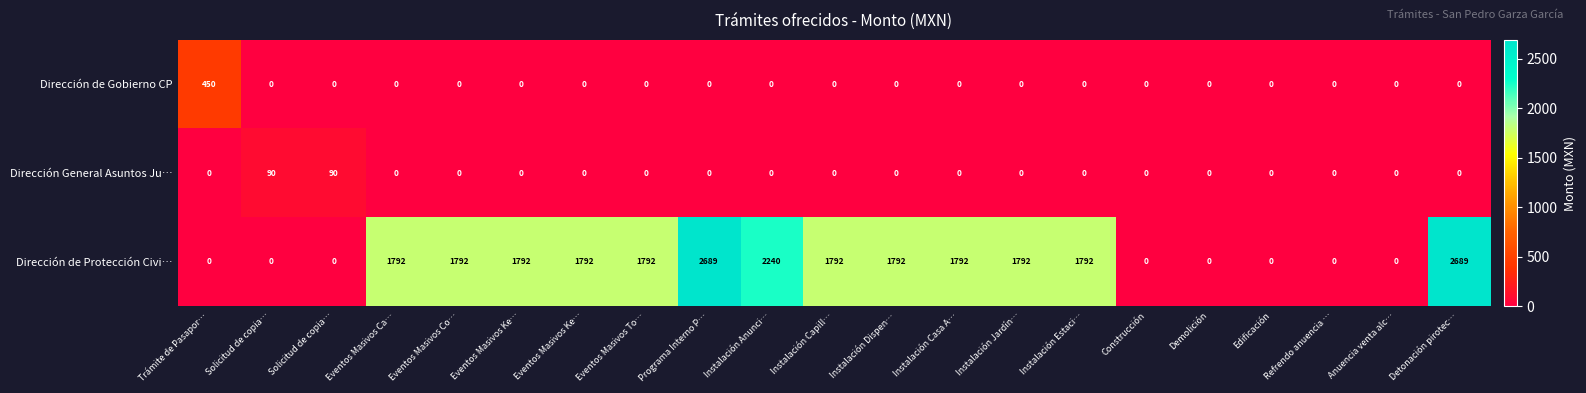

Reading left to right, what are all the values shown in this chart?

Dirección de Gobierno CP: Trámite de Pasapor…=450.0	Solicitud de copia…=0.0	Solicitud de copia…=0.0	Eventos Masivos Ca…=0.0	Eventos Masivos Co…=0.0	Eventos Masivos Ke…=0.0	Eventos Masivos Ke…=0.0	Eventos Masivos To…=0.0	Programa Interno P…=0.0	Instalación Anunci…=0.0	Instalación Capill…=0.0	Instalación Dispen…=0.0	Instalación Casa A…=0.0	Instalación Jardín…=0.0	Instalación Estaci…=0.0	Construcción=0.0	Demolición=0.0	Edificación=0.0	Refrendo anuencia …=0.0	Anuencia venta alc…=0.0	Detonación pirotec…=0.0
Dirección General Asuntos Ju…: Trámite de Pasapor…=0.0	Solicitud de copia…=90.0	Solicitud de copia…=90.0	Eventos Masivos Ca…=0.0	Eventos Masivos Co…=0.0	Eventos Masivos Ke…=0.0	Eventos Masivos Ke…=0.0	Eventos Masivos To…=0.0	Programa Interno P…=0.0	Instalación Anunci…=0.0	Instalación Capill…=0.0	Instalación Dispen…=0.0	Instalación Casa A…=0.0	Instalación Jardín…=0.0	Instalación Estaci…=0.0	Construcción=0.0	Demolición=0.0	Edificación=0.0	Refrendo anuencia …=0.0	Anuencia venta alc…=0.0	Detonación pirotec…=0.0
Dirección de Protección Civi…: Trámite de Pasapor…=0.0	Solicitud de copia…=0.0	Solicitud de copia…=0.0	Eventos Masivos Ca…=1792.0	Eventos Masivos Co…=1792.0	Eventos Masivos Ke…=1792.0	Eventos Masivos Ke…=1792.0	Eventos Masivos To…=1792.0	Programa Interno P…=2689.0	Instalación Anunci…=2240.0	Instalación Capill…=1792.0	Instalación Dispen…=1792.0	Instalación Casa A…=1792.0	Instalación Jardín…=1792.0	Instalación Estaci…=1792.0	Construcción=0.0	Demolición=0.0	Edificación=0.0	Refrendo anuencia …=0.0	Anuencia venta alc…=0.0	Detonación pirotec…=2689.0